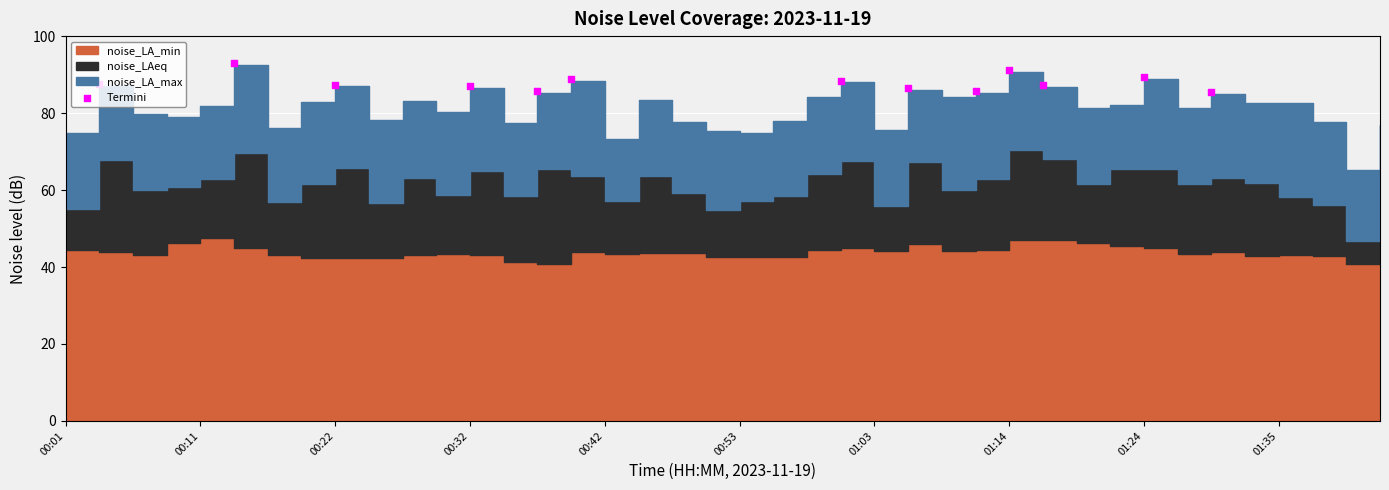

Approximately how many times larger is the value at 01:14 compared to 11?

1.0